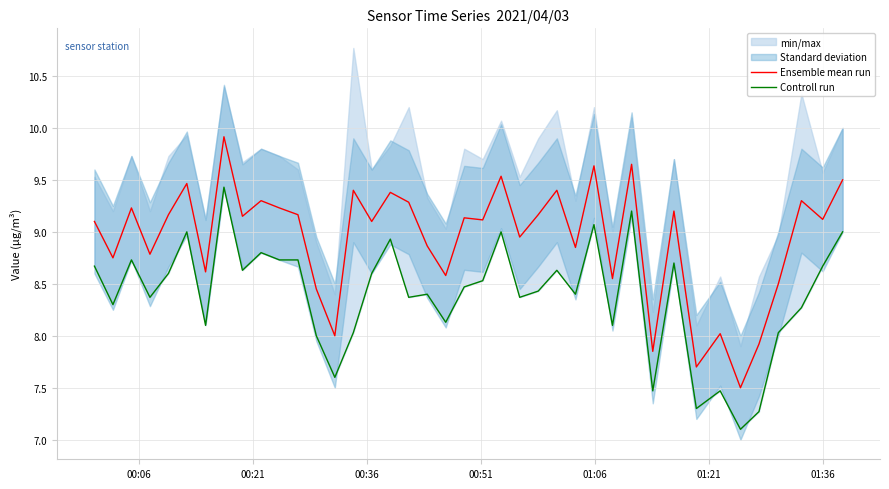

What is the lowest value of the Ensemble mean run series?

7.5